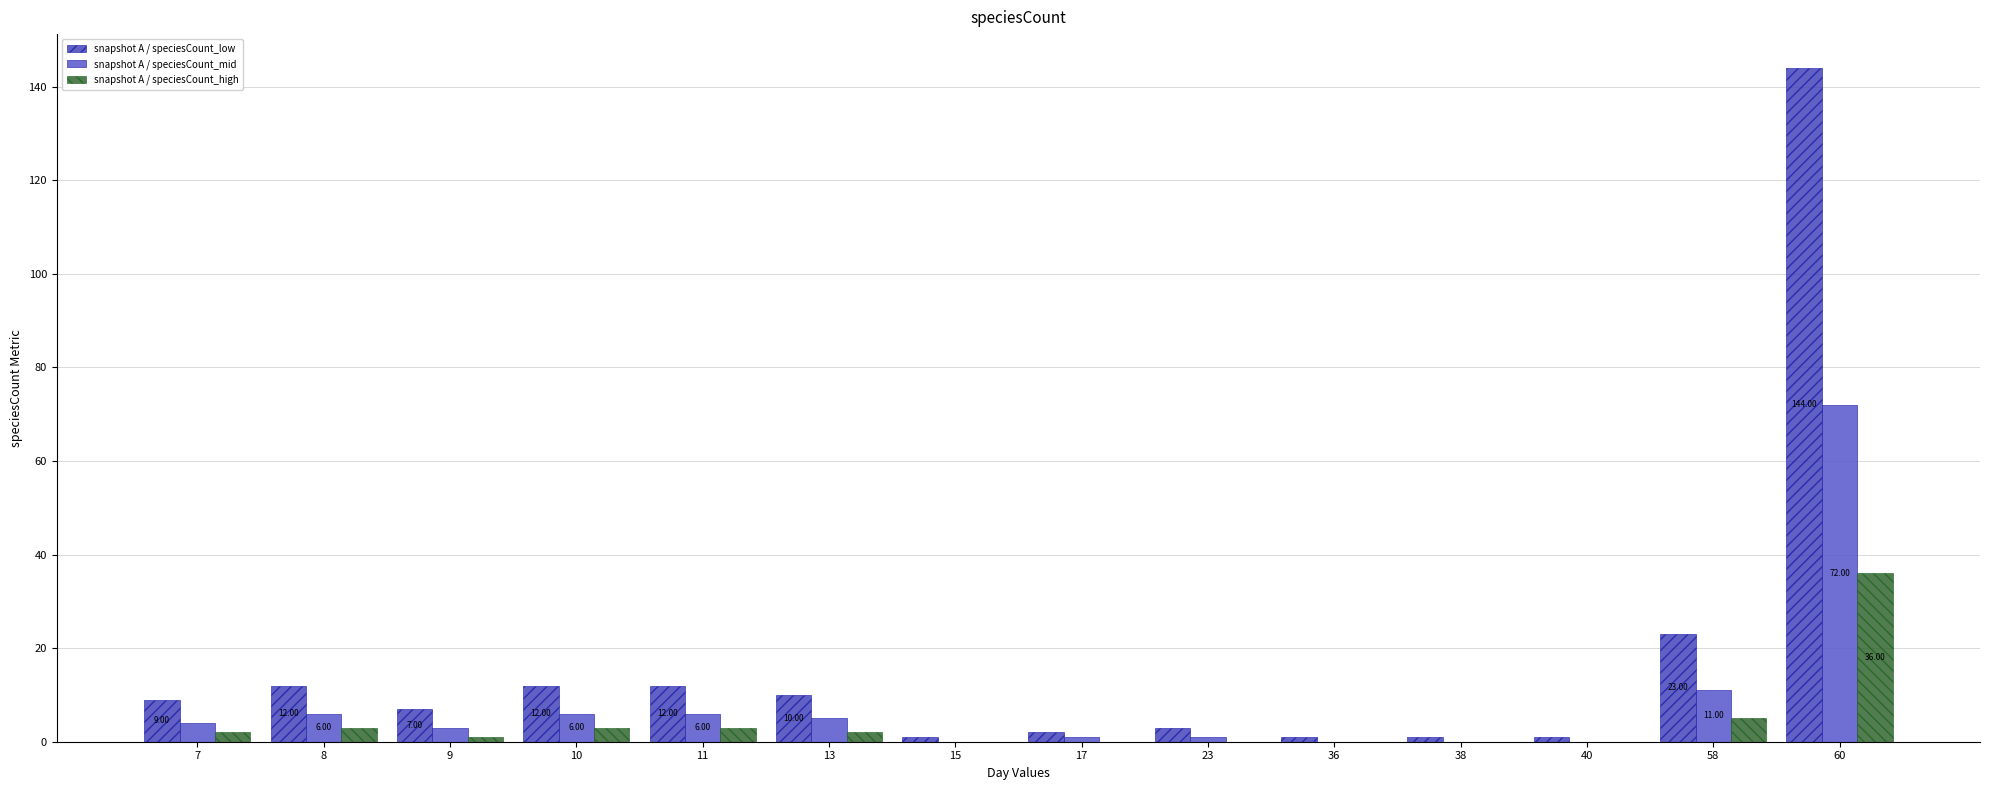

How many categories are shown in the chart?

14